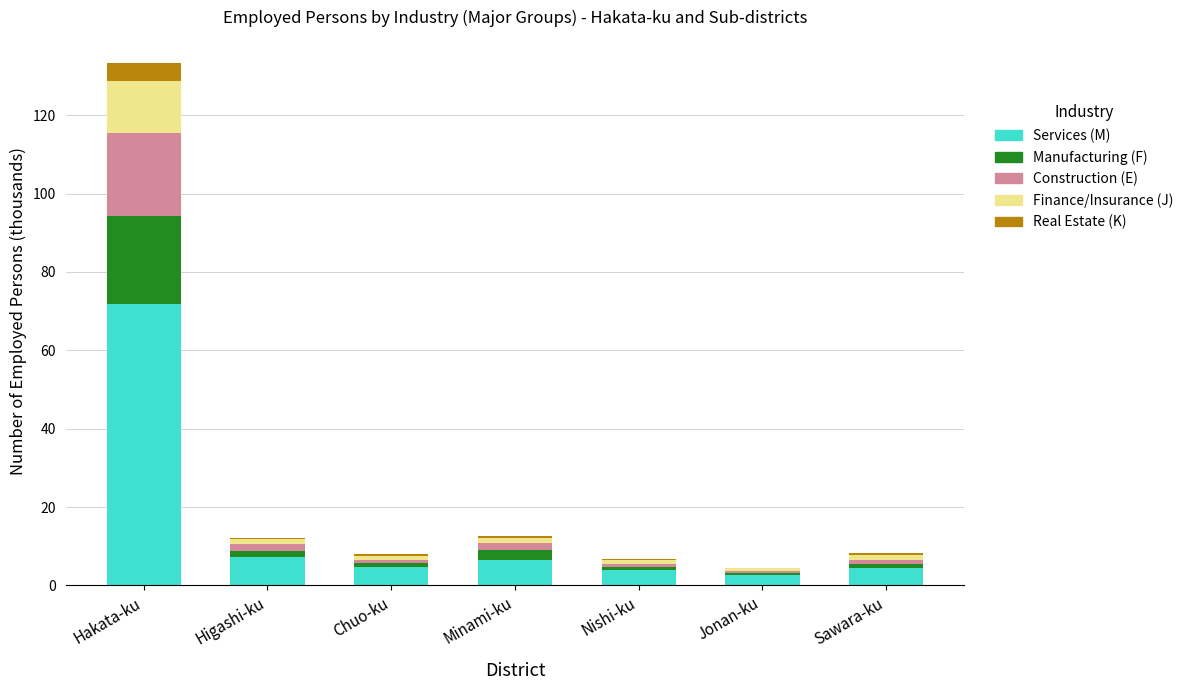

What is the maximum value for Services (M)?

71.9